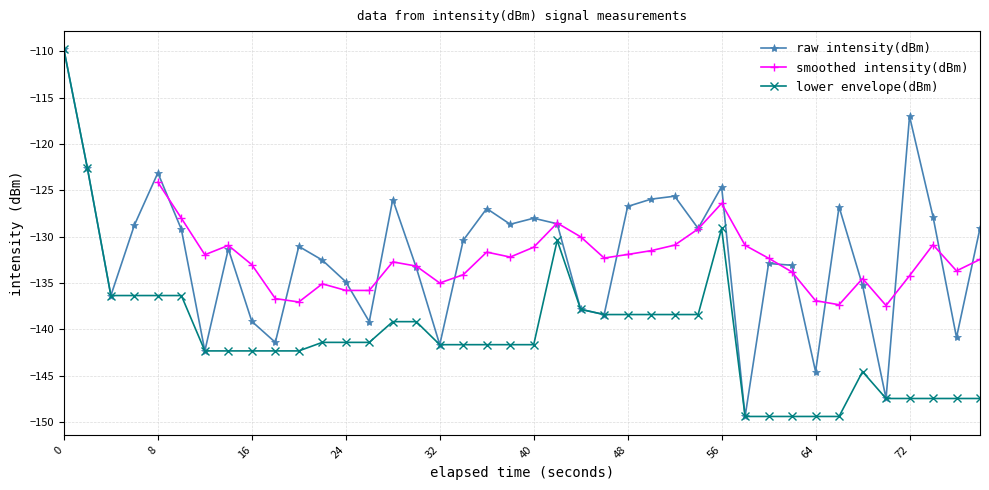

What is the average value?

-131.9